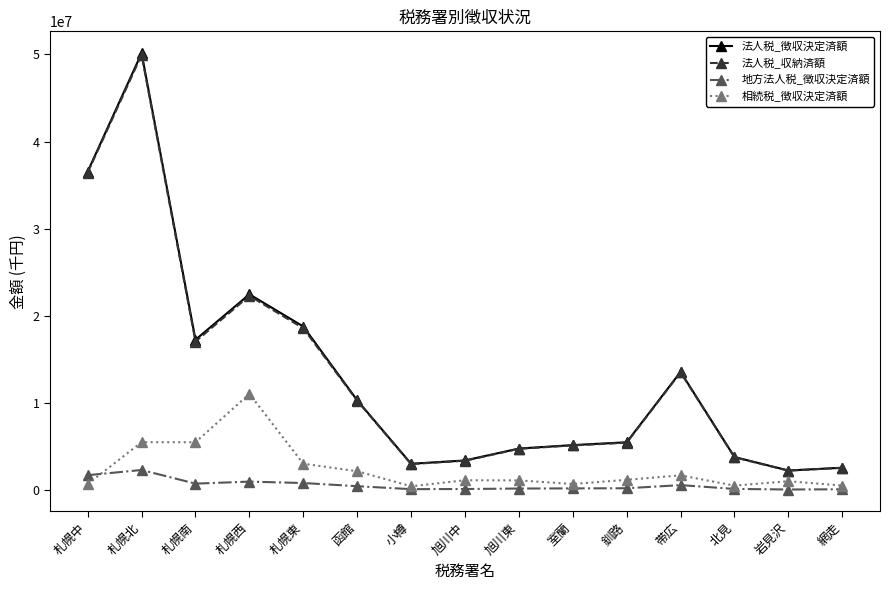

What are all the series names shown in the legend?

法人税_徴収決定済額, 法人税_収納済額, 地方法人税_徴収決定済額, 相続税_徴収決定済額